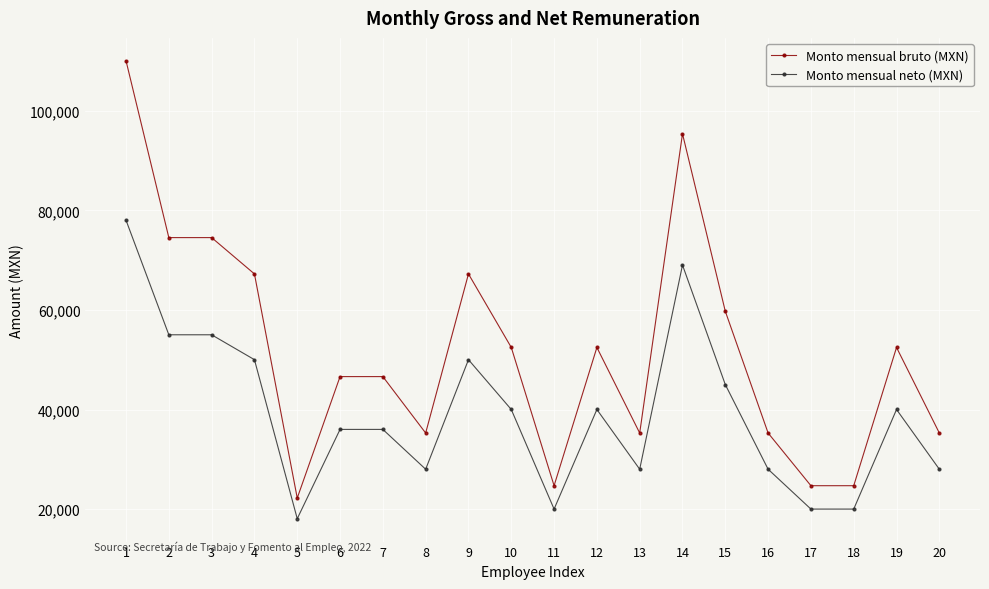

Which series has the largest total across all categories?

Monto mensual bruto (MXN)